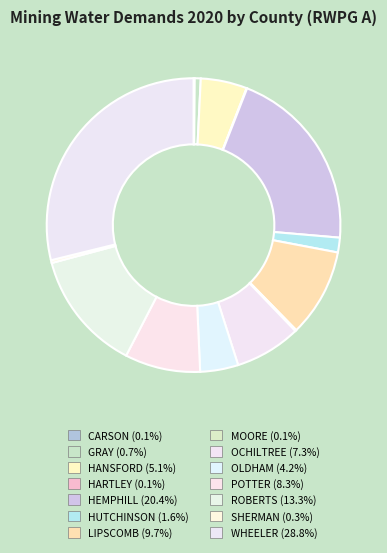

Is it true that WHEELER is 29% of the pie?

True